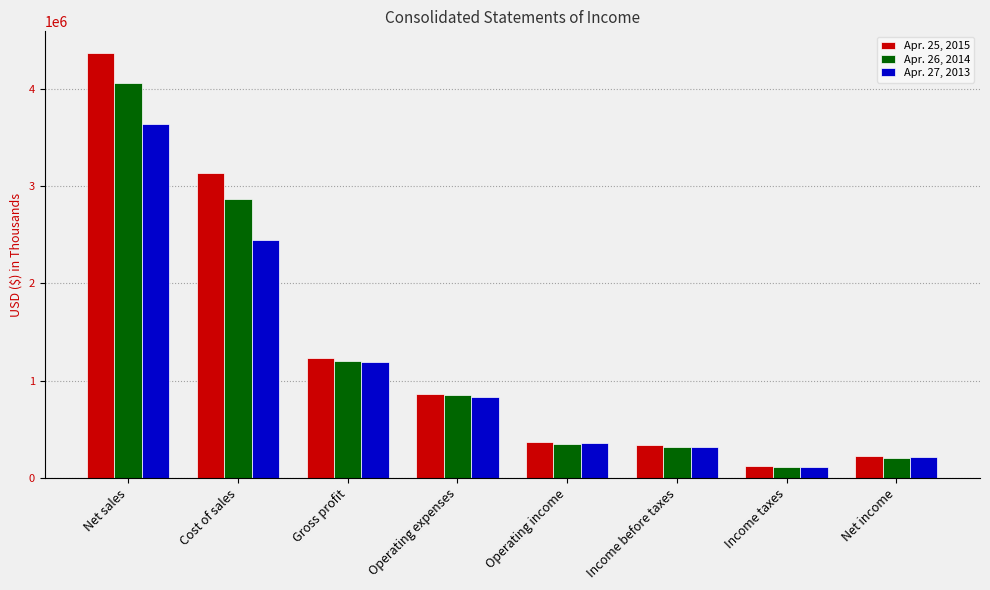

What is the difference between the maximum and minimum values in the Apr. 25, 2015 series?

4255610